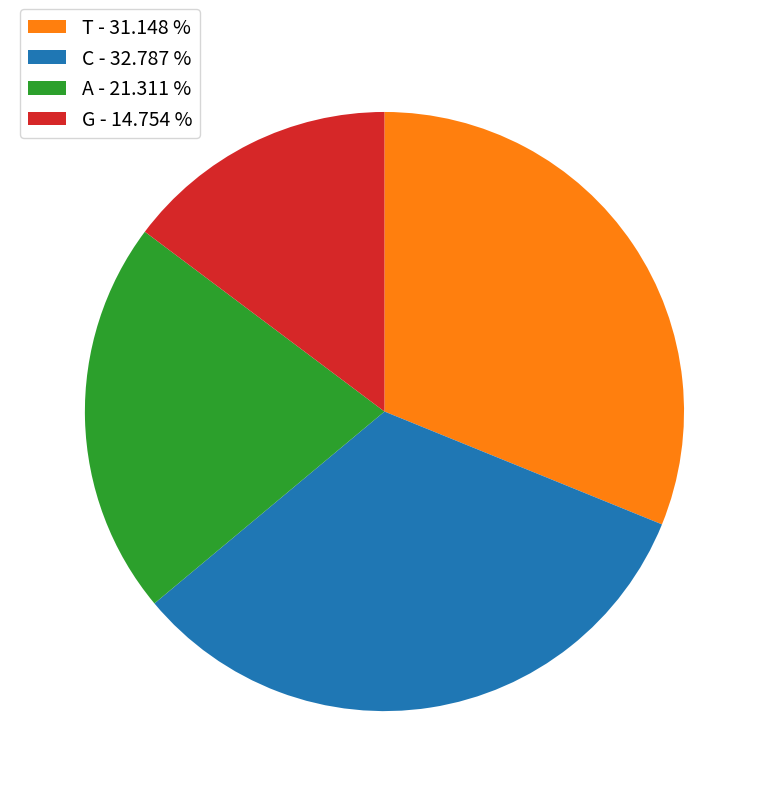

Rank the categories by value from highest to lowest.

C, T, A, G